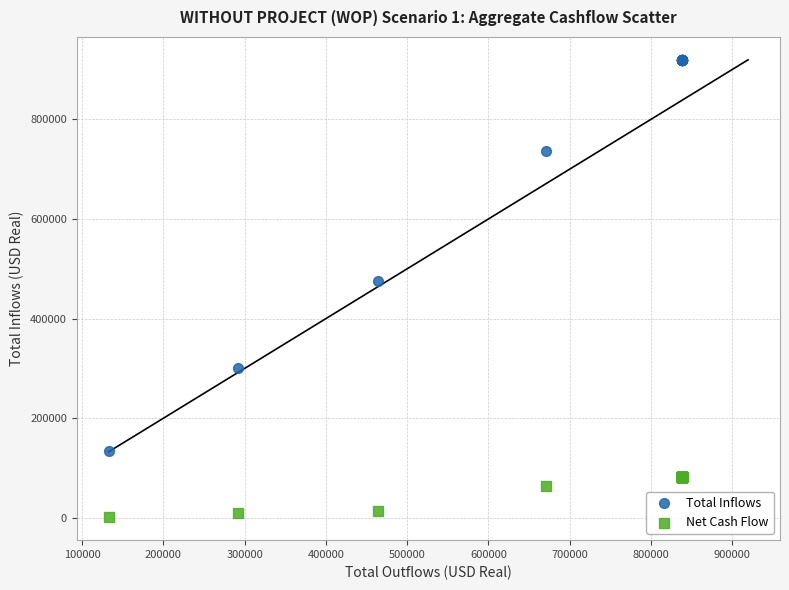

In the Total Inflows series, what Y value is closest to 526680?

476520